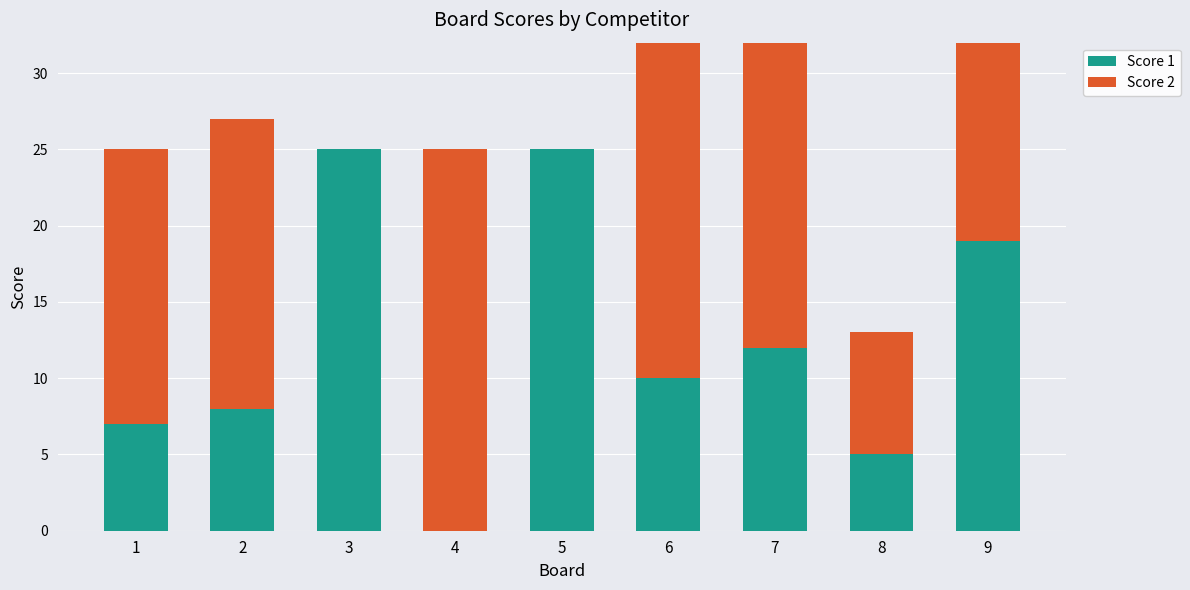

Is it true that Score 2 equals 19 at 2?

True